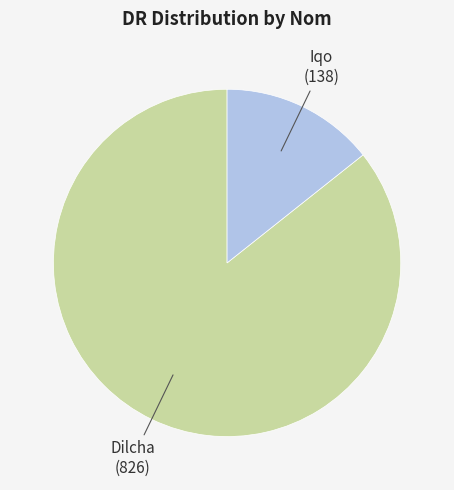

Does any single category account for the majority?

Yes